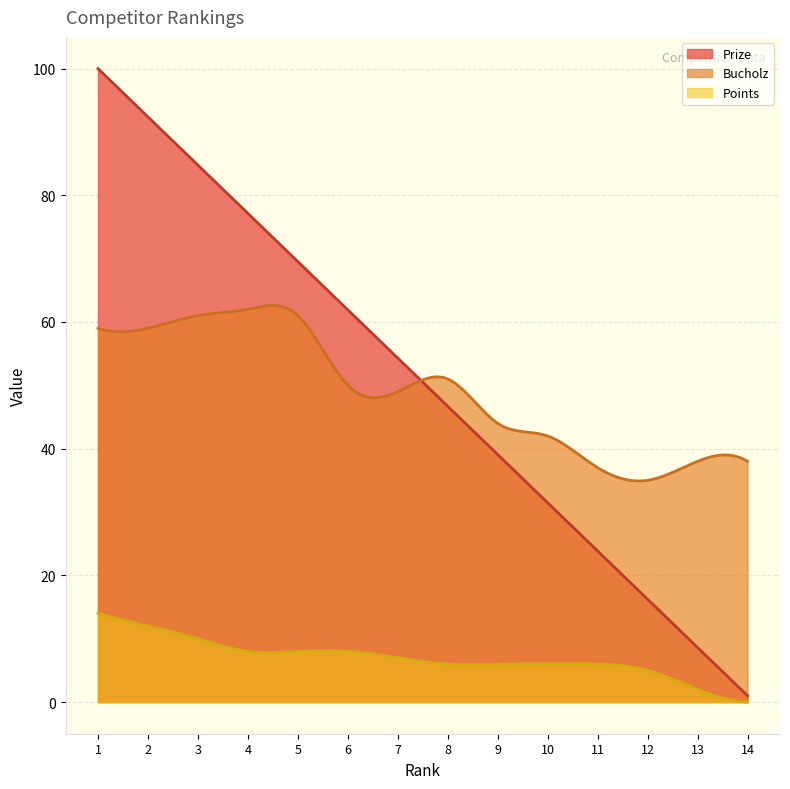

True or false: Points and Prize intersect in this chart.

False